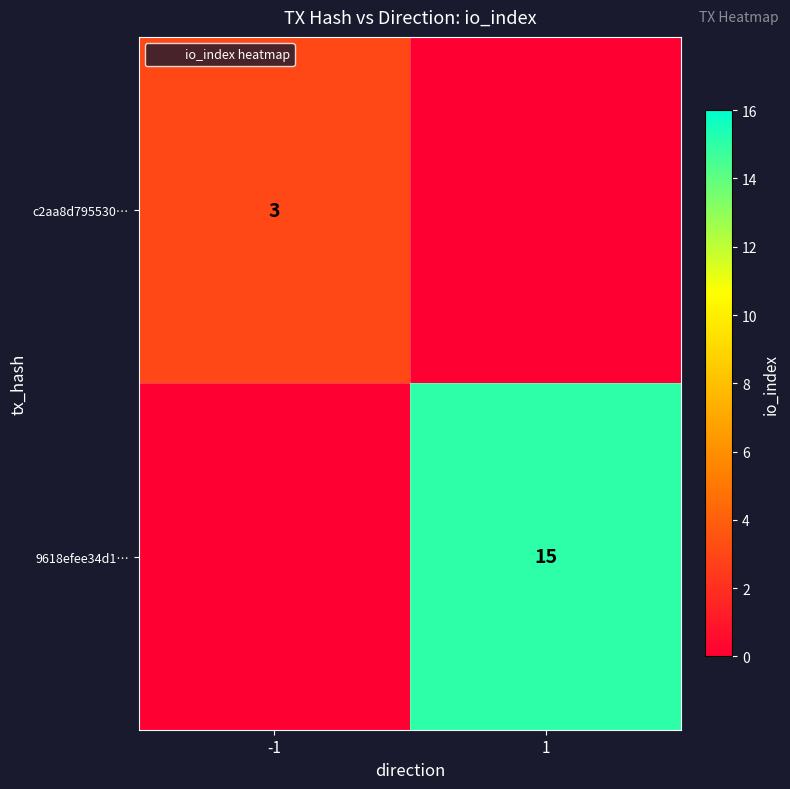

How many c2aa8d795530… values are between 0 and 3?

2